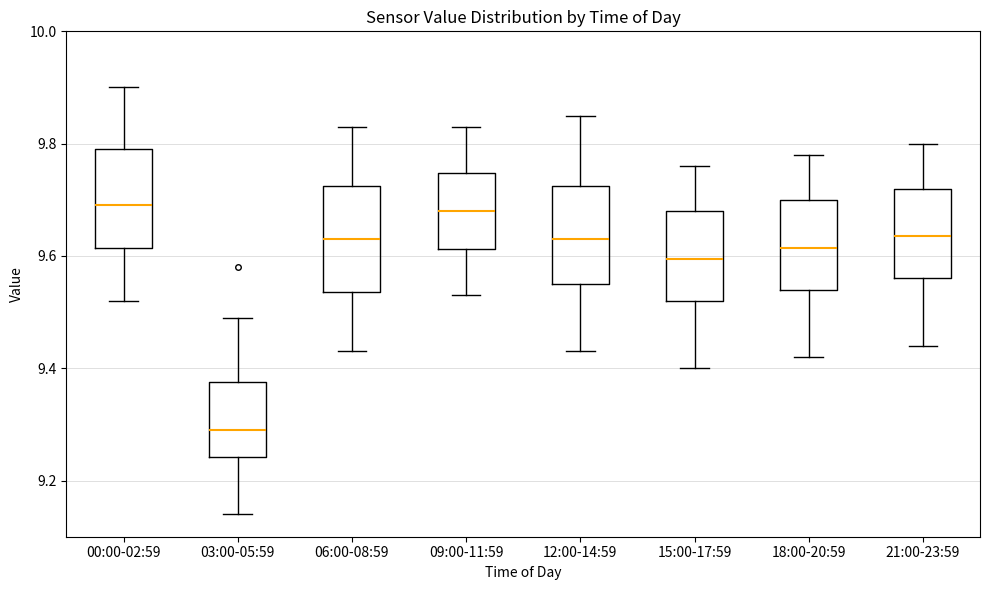

Where does the lower whisker of the box for 18:00-20:59 end on the y-axis? The values are not printed on the chart, so give them approximately, as read against the axis.

9.42